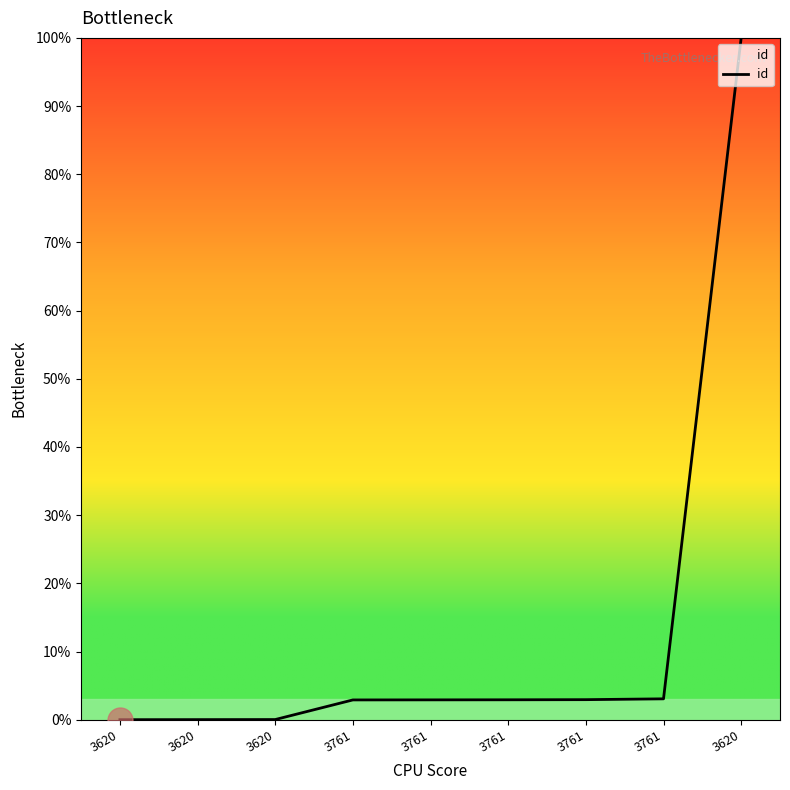

Read the value at 3761.

2.9